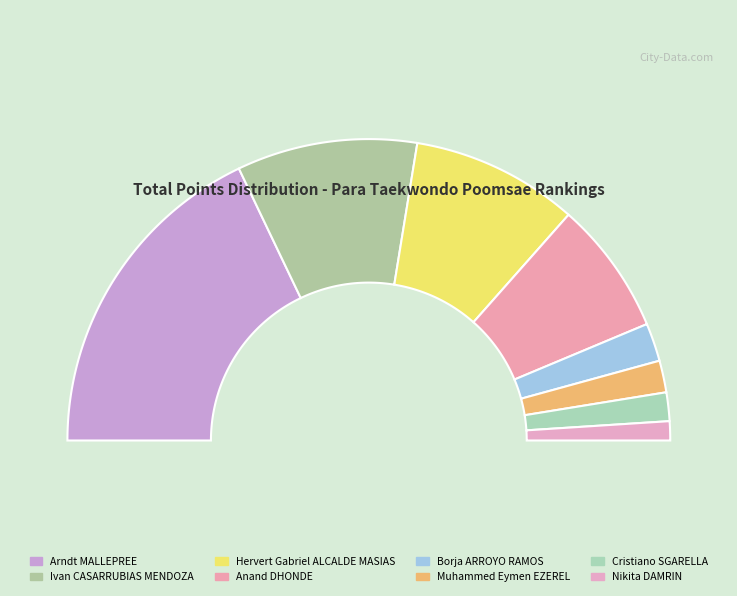

What is the change in value from Ivan CASARRUBIAS MENDOZA to Cristiano SGARELLA?

-95.4